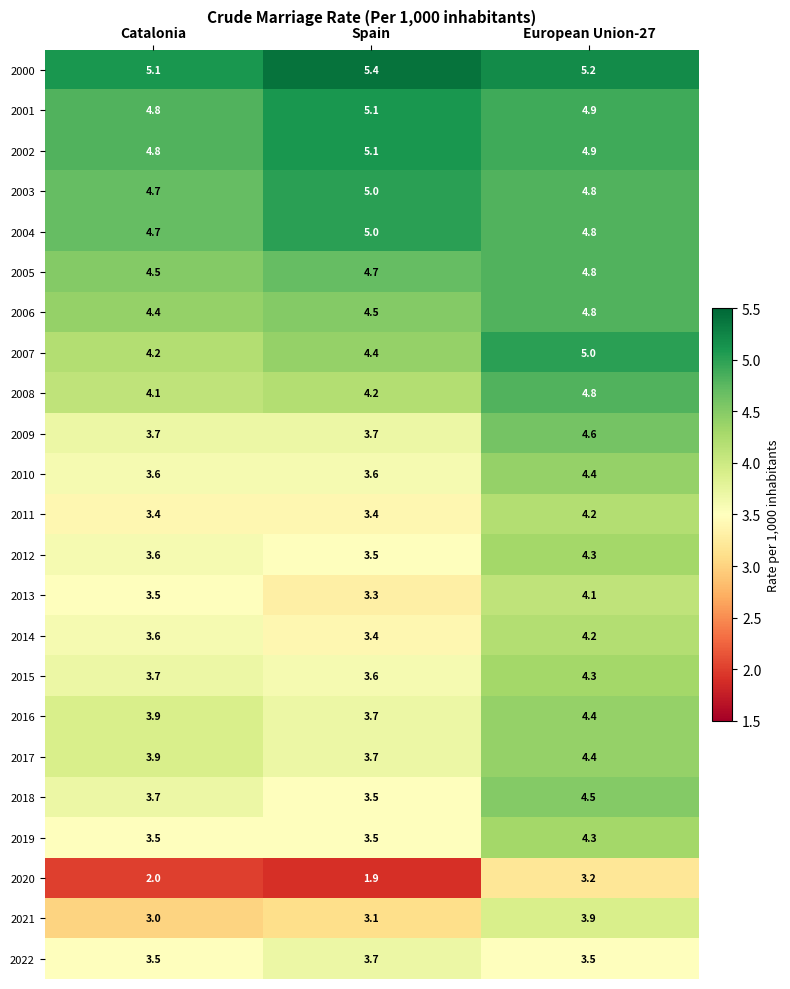

What is the maximum value shown in the chart?

5.4